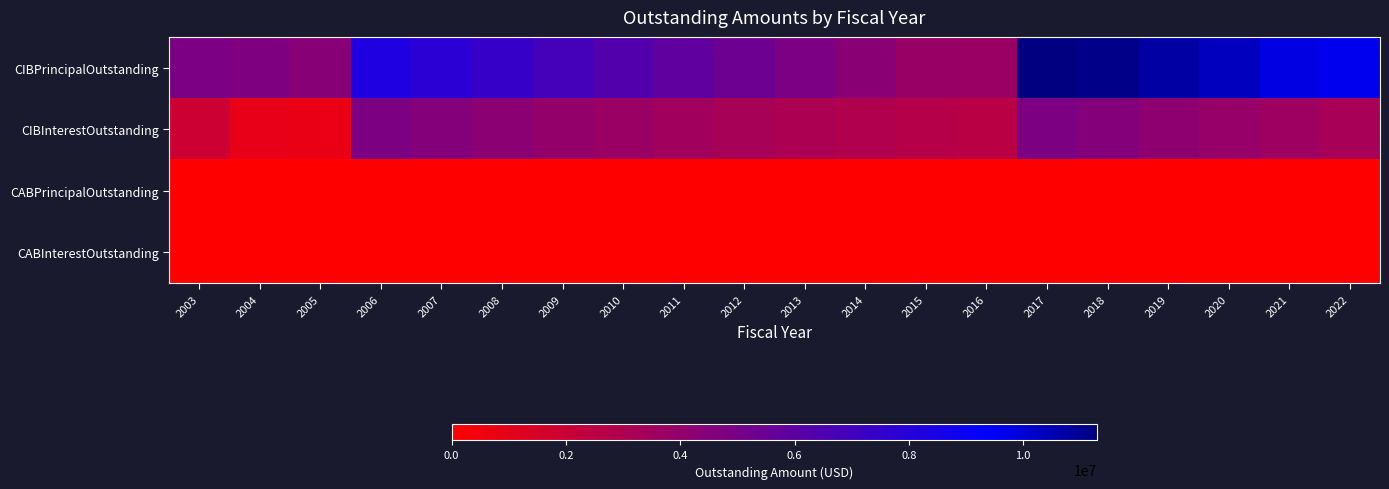

What is the spread (max minus min) of values at 2017?

11298000.0